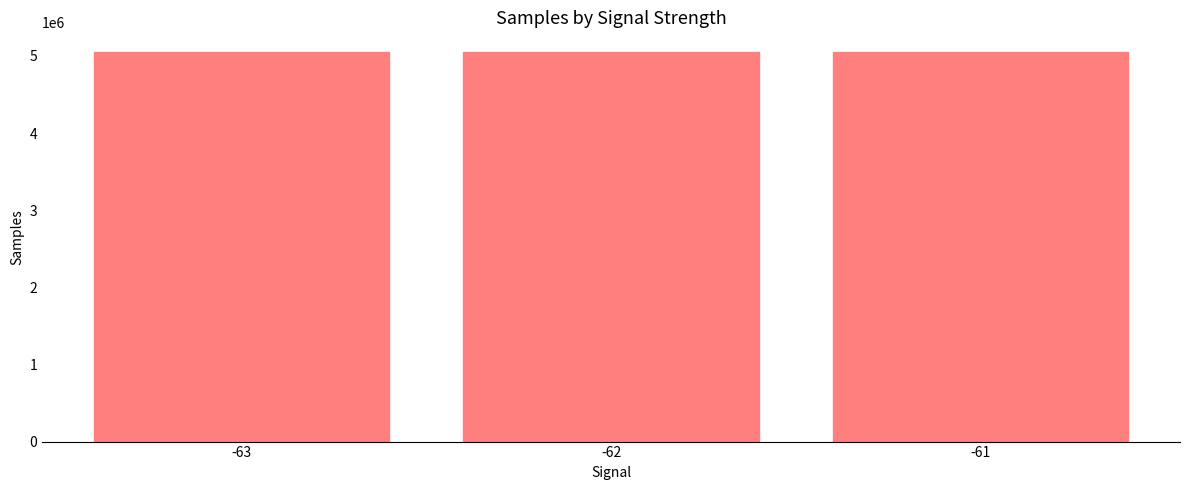

How many series are shown in this chart?

1